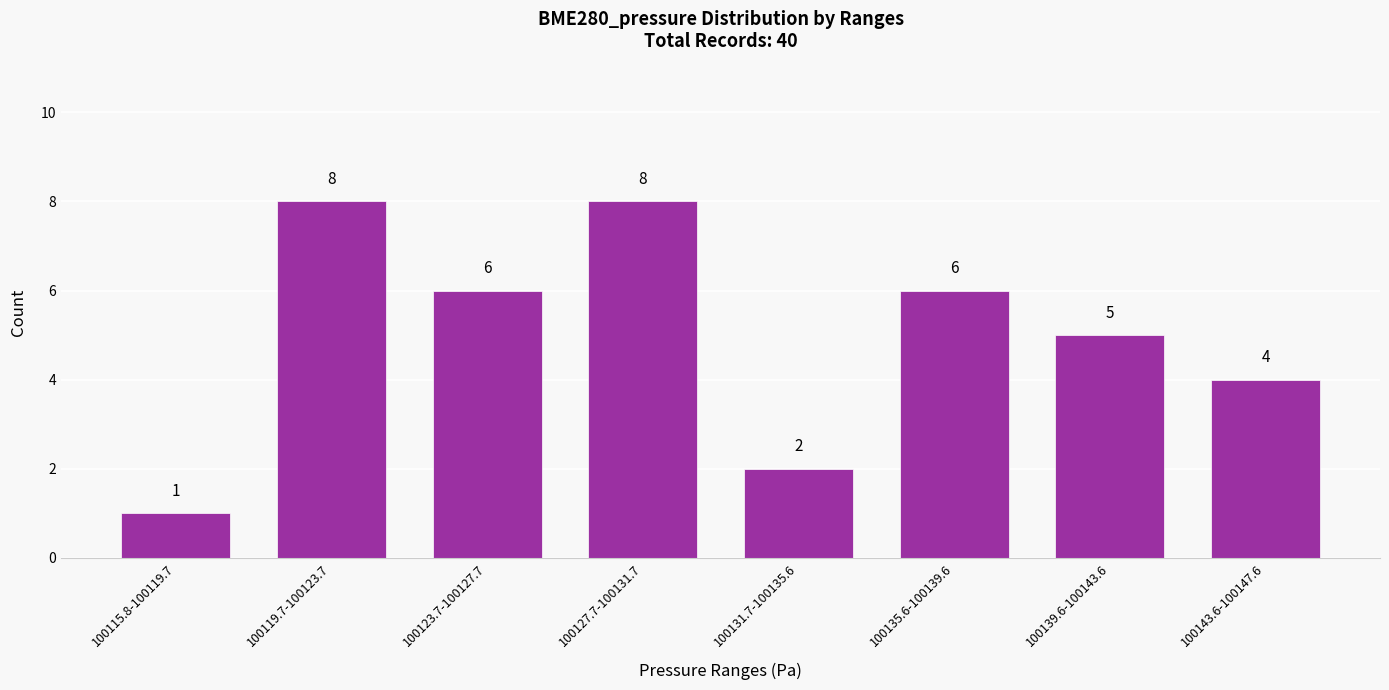

Reading left to right, what are all the values shown in this chart?

1	8	6	8	2	6	5	4